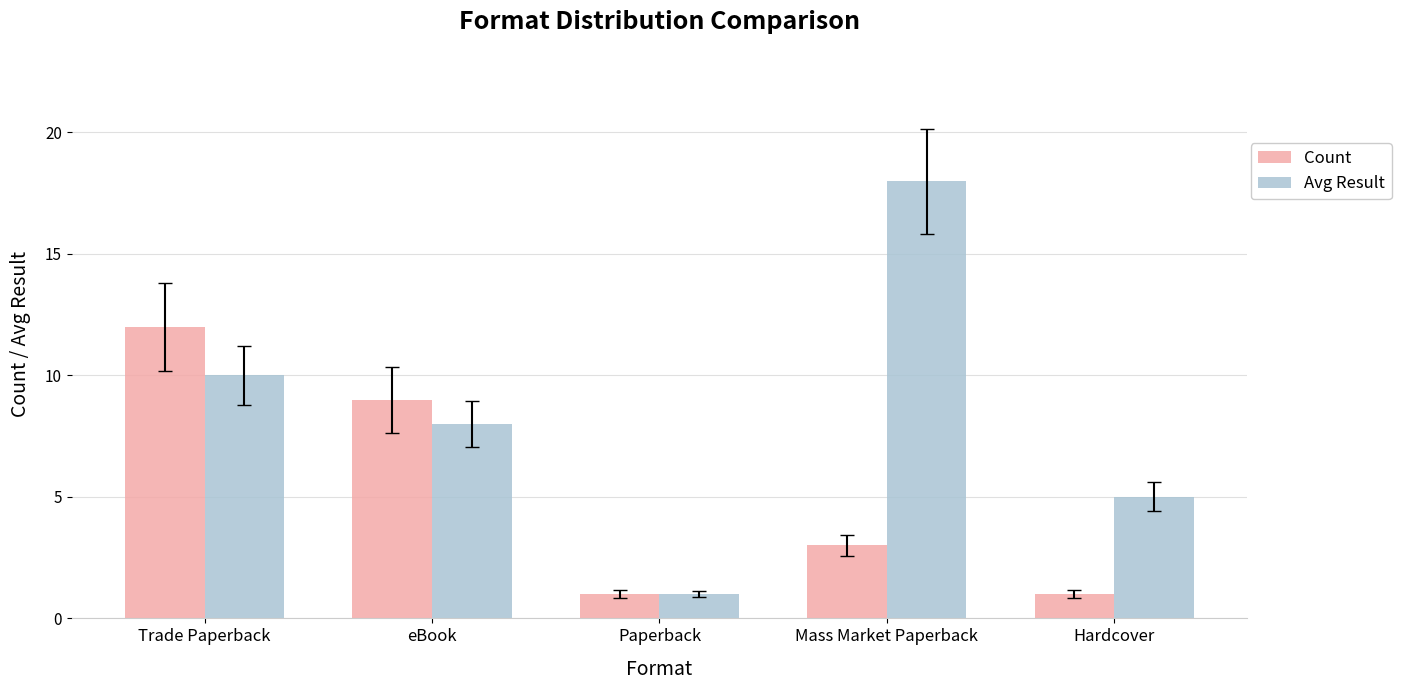

What is the difference between the highest and lowest values at Hardcover?

4